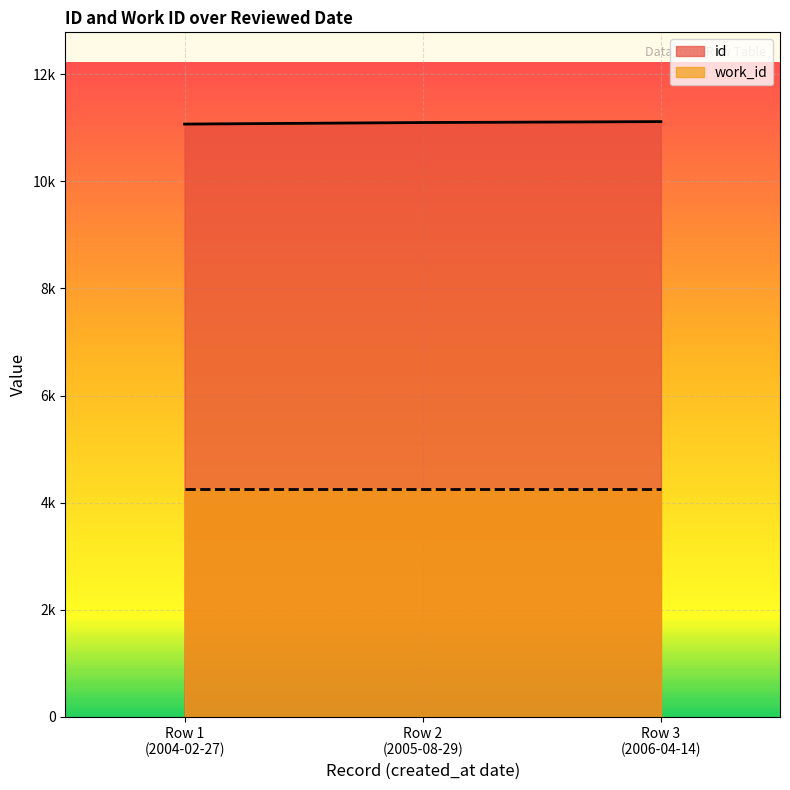

Count the values in the range 11069 to 11115.

3